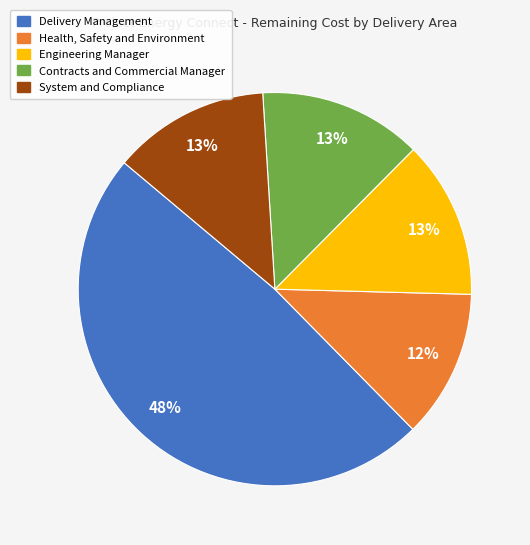

What percentage is the Contracts and Commercial Manager slice, to the nearest percent?

13%